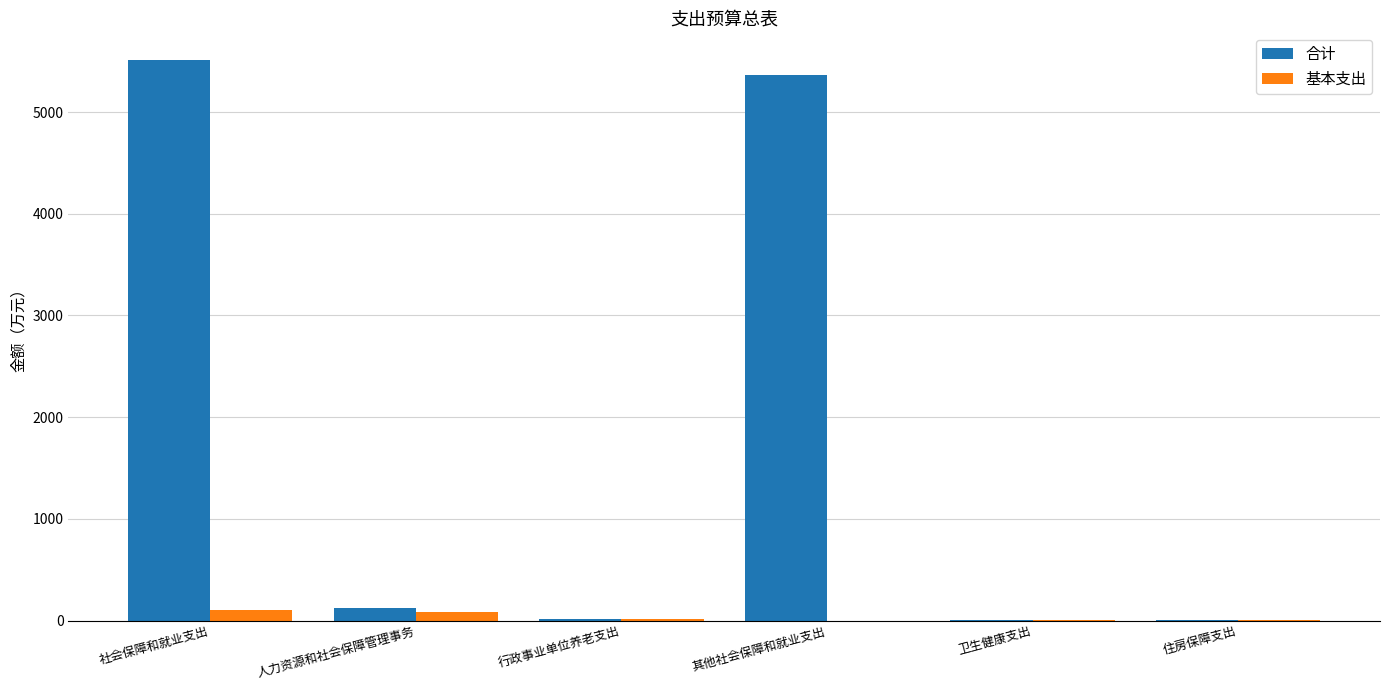

How many groups of bars are there?

6